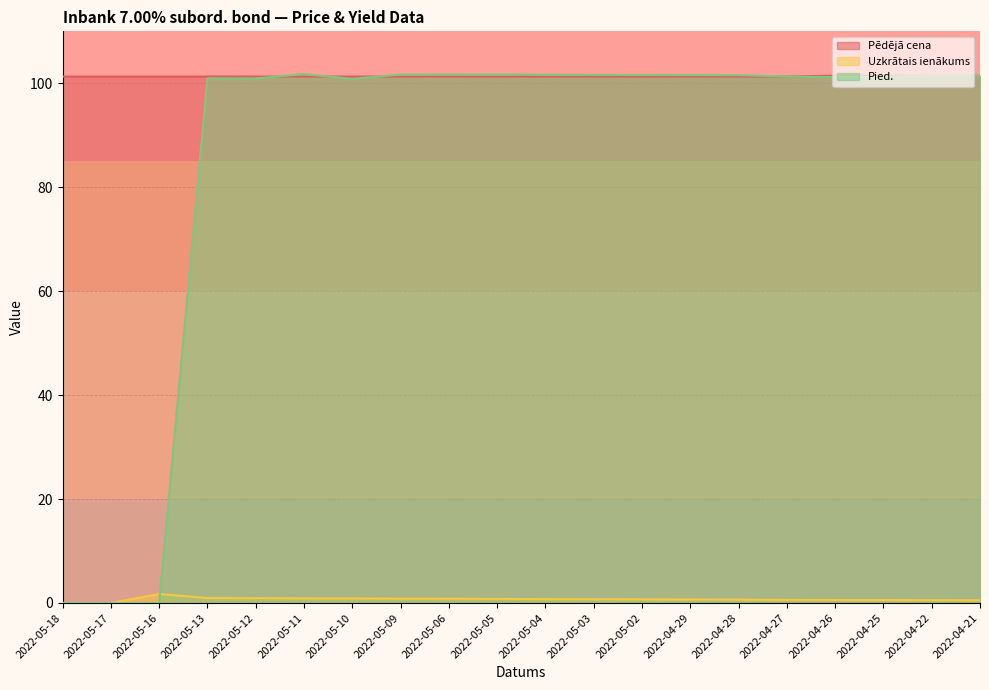

Between 2022-04-25 and 2022-04-27, which is larger?

2022-04-25